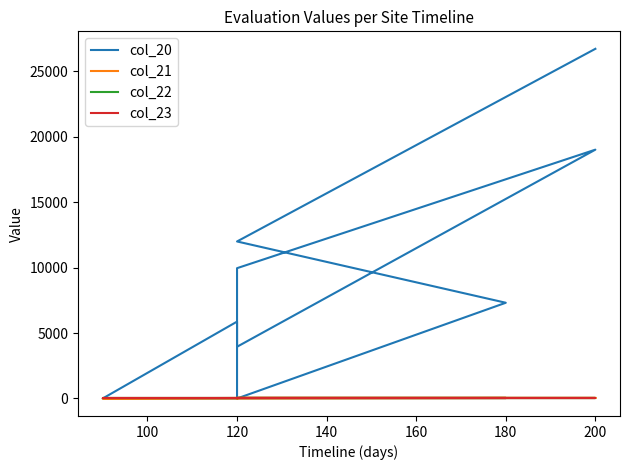

True or false: col_23 and col_22 cross at least once.

False